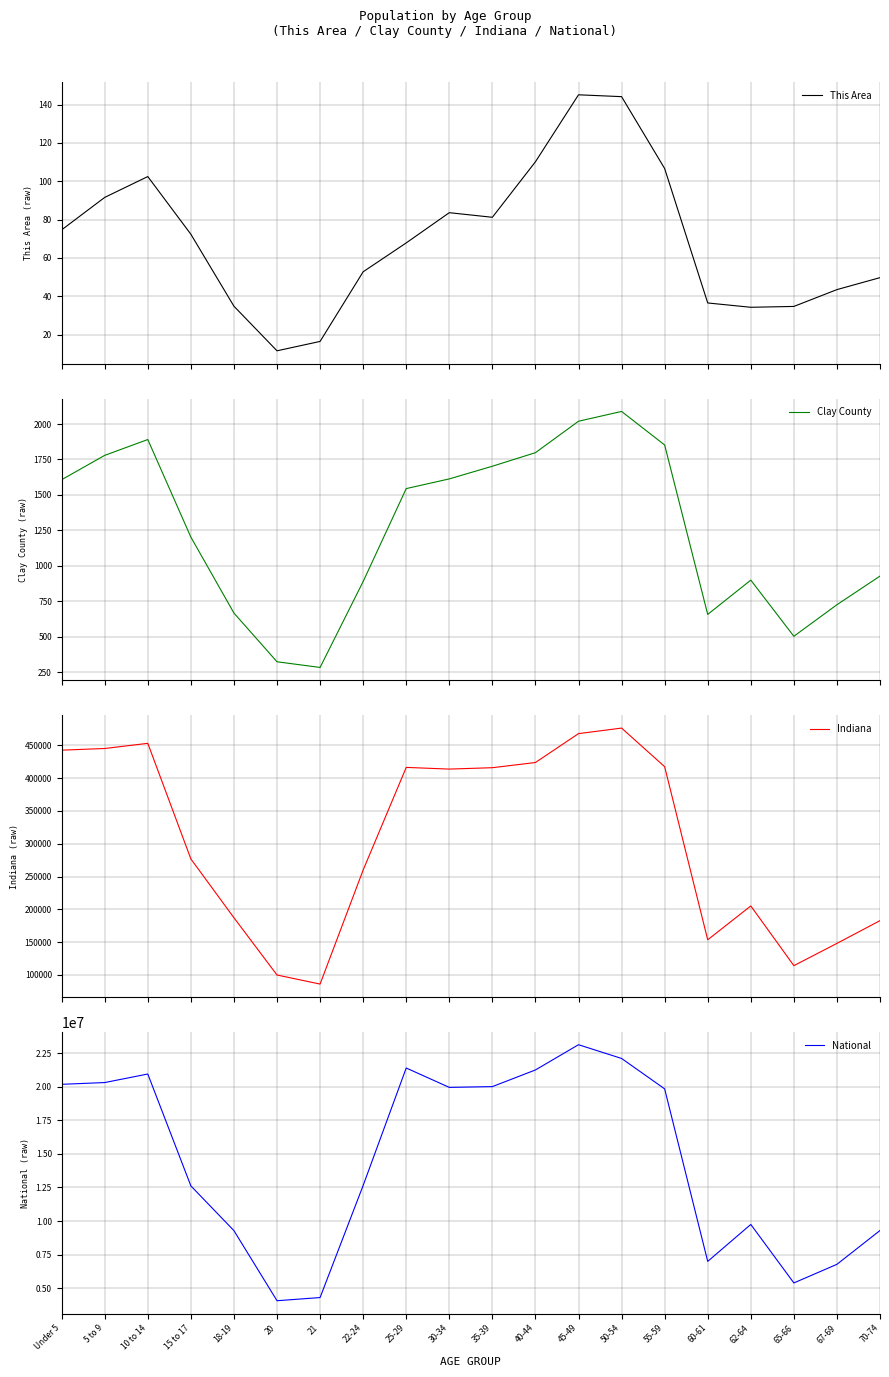

How many categories are shown in the chart?

20